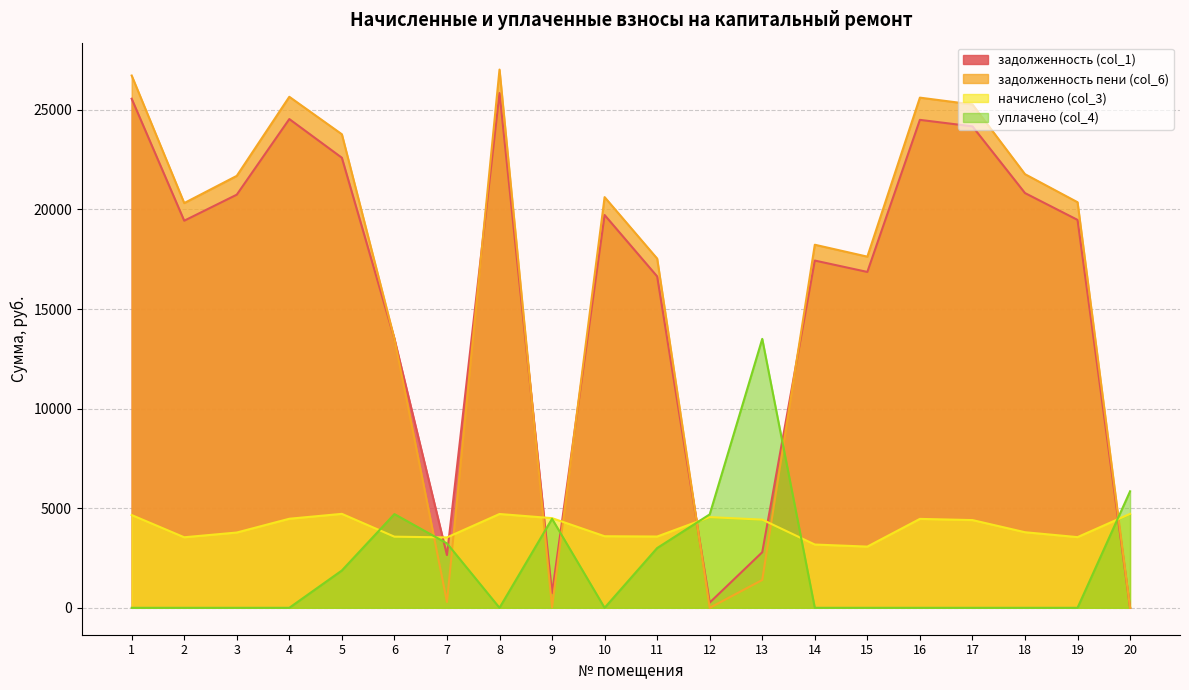

Count the number of data series in this chart.

4